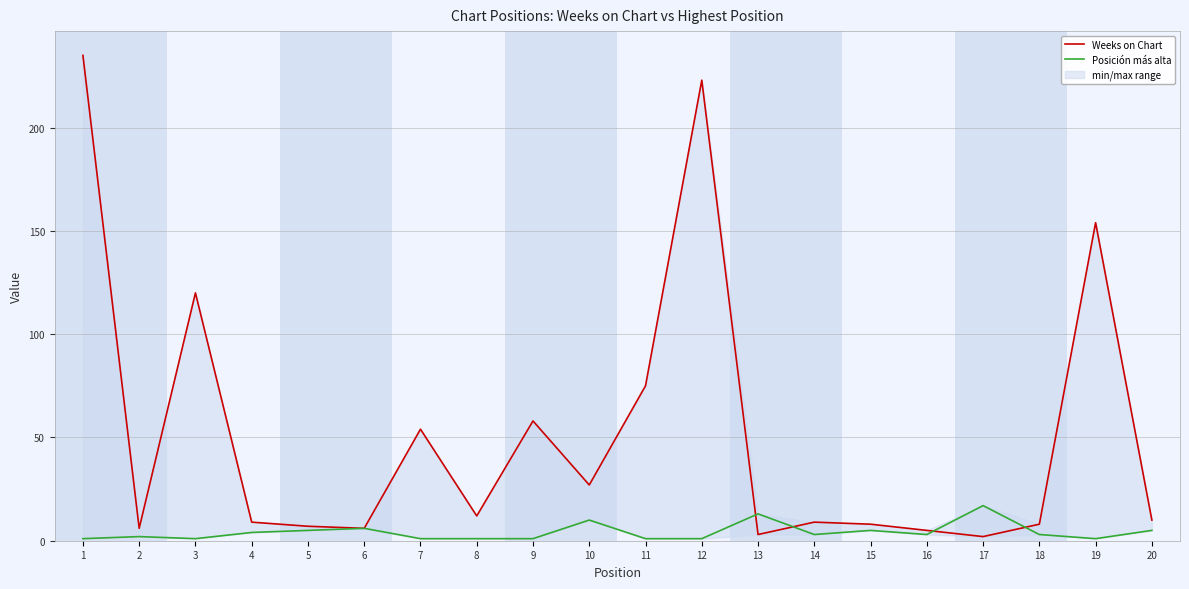

Between which two adjacent categories do Weeks on Chart and Posición más alta first intersect?

12 and 13